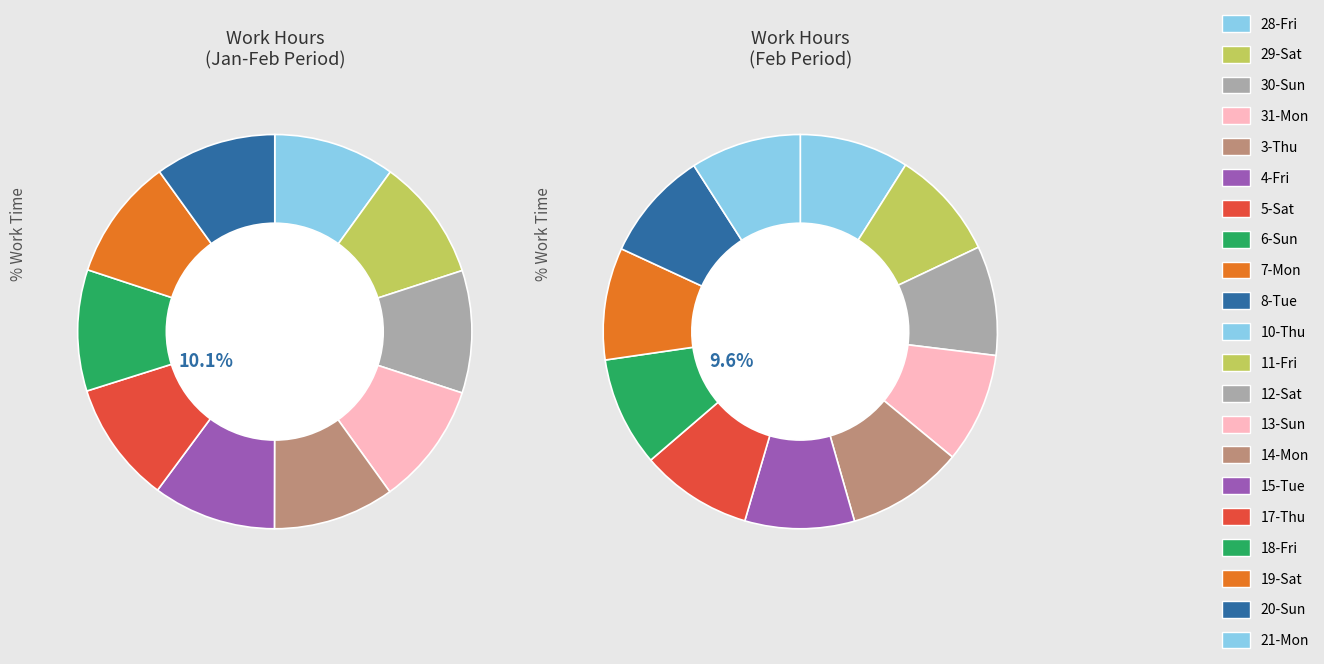

Combined, do 28-Fri and 10-Thu account for over 50%?

No